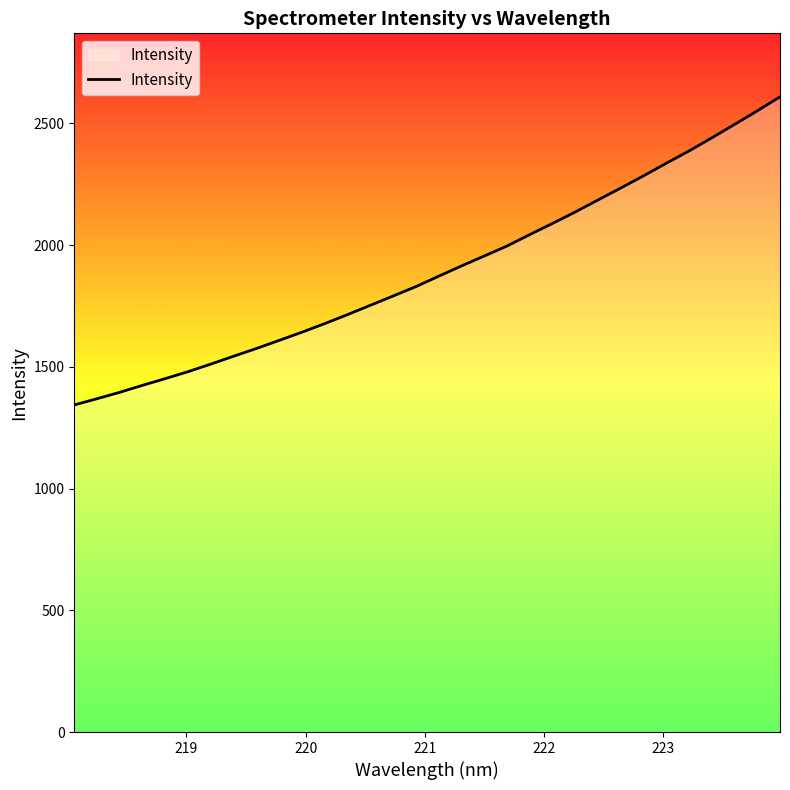

How many lines are shown in the chart?

1